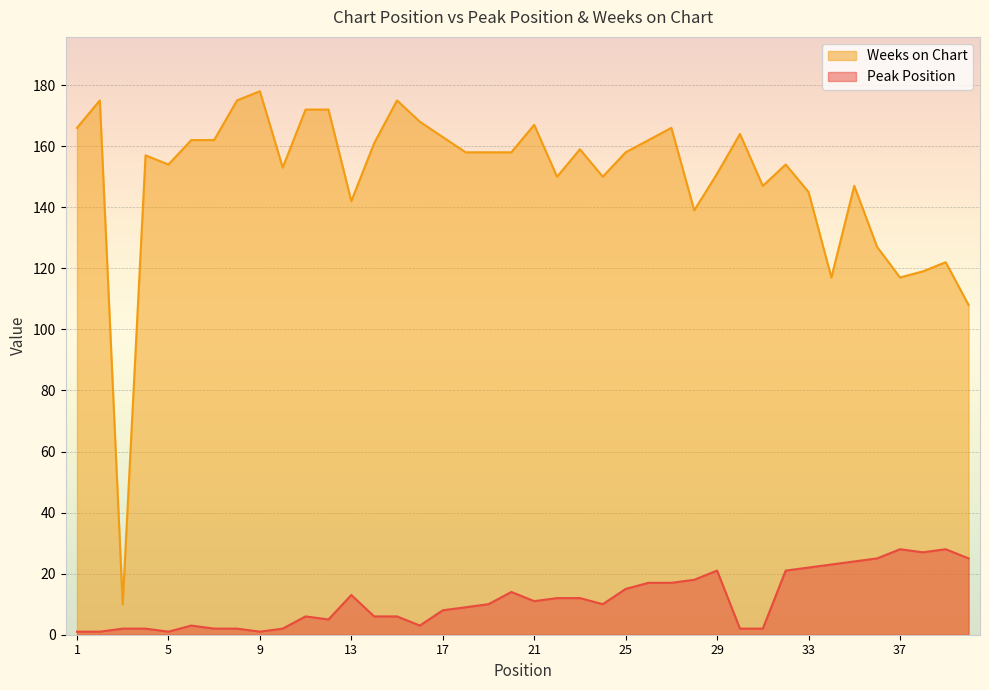

Reading left to right, what are all the values shown in this chart?

Peak Position: 1	1	2	2	1	3	2	2	1	2	6	5	13	6	6	3	8	9	10	14	11	12	12	10	15	17	17	18	21	2	2	21	22	23	24	25	28	27	28	25
Weeks on Chart: 166	175	10	157	154	162	162	175	178	153	172	172	142	161	175	168	163	158	158	158	167	150	159	150	158	162	166	139	151	164	147	154	145	117	147	127	117	119	122	108